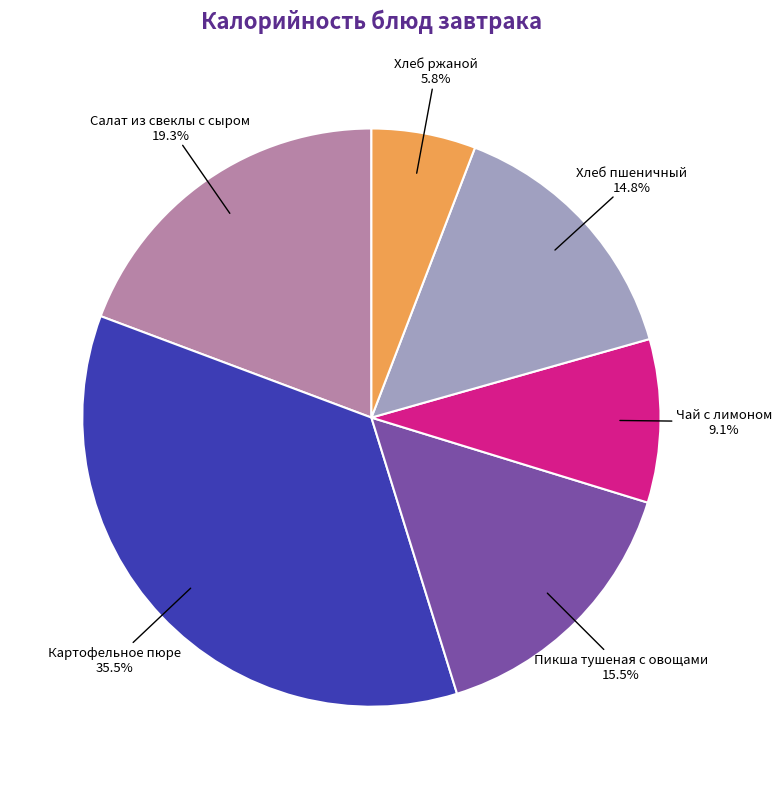

Which slice is the largest?

Картофельное пюре